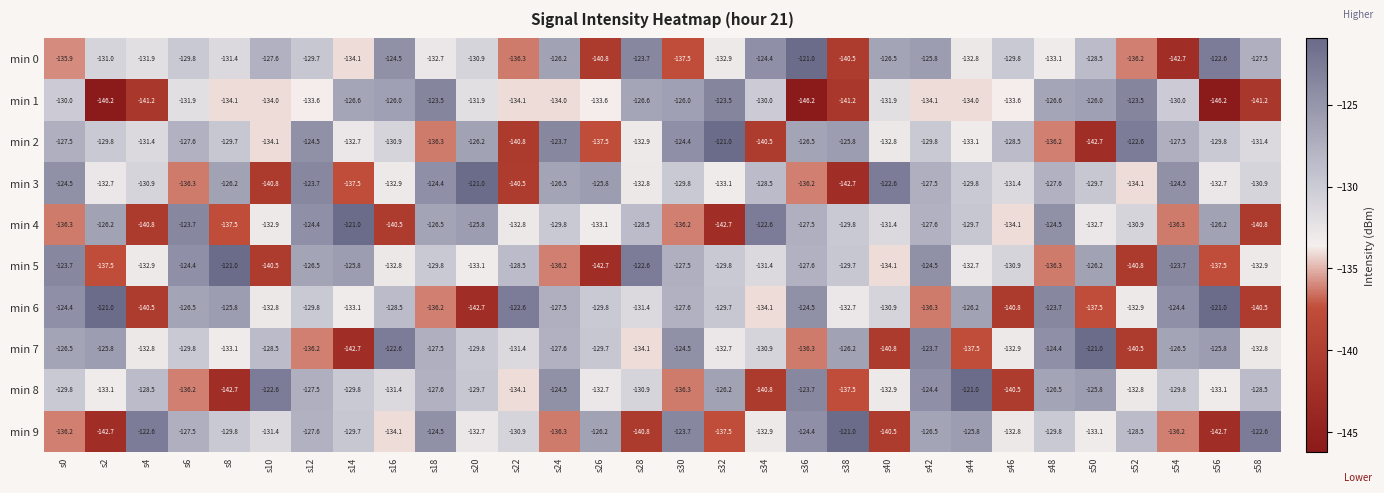

What is the difference between the highest and lowest values at s26?

16.9